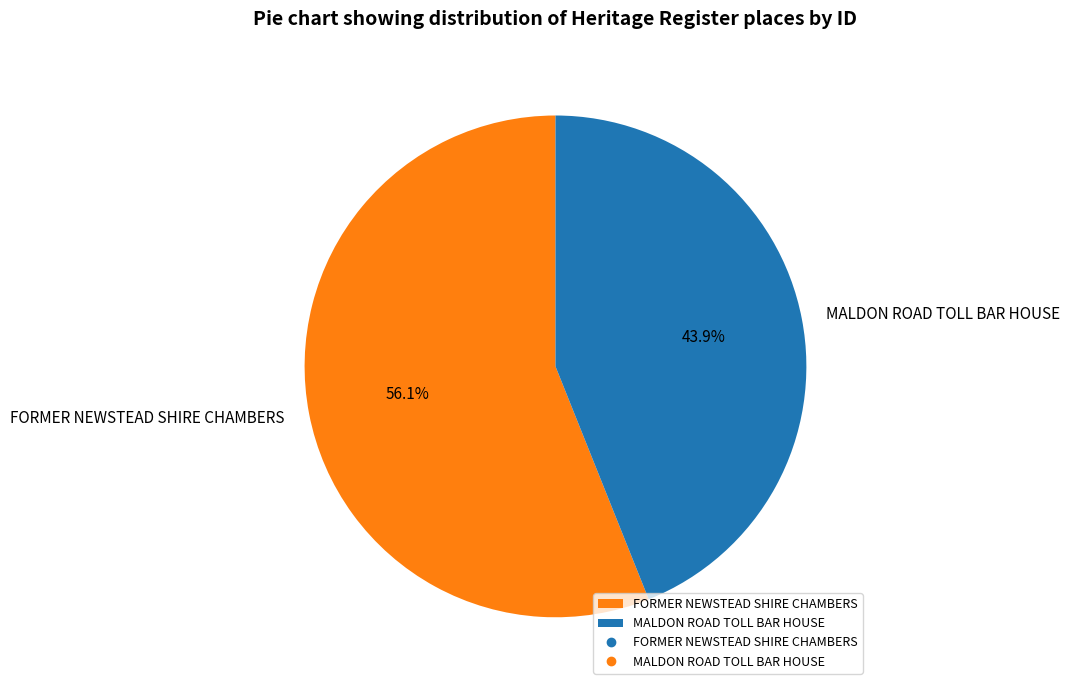

Count the number of slices in the pie.

2